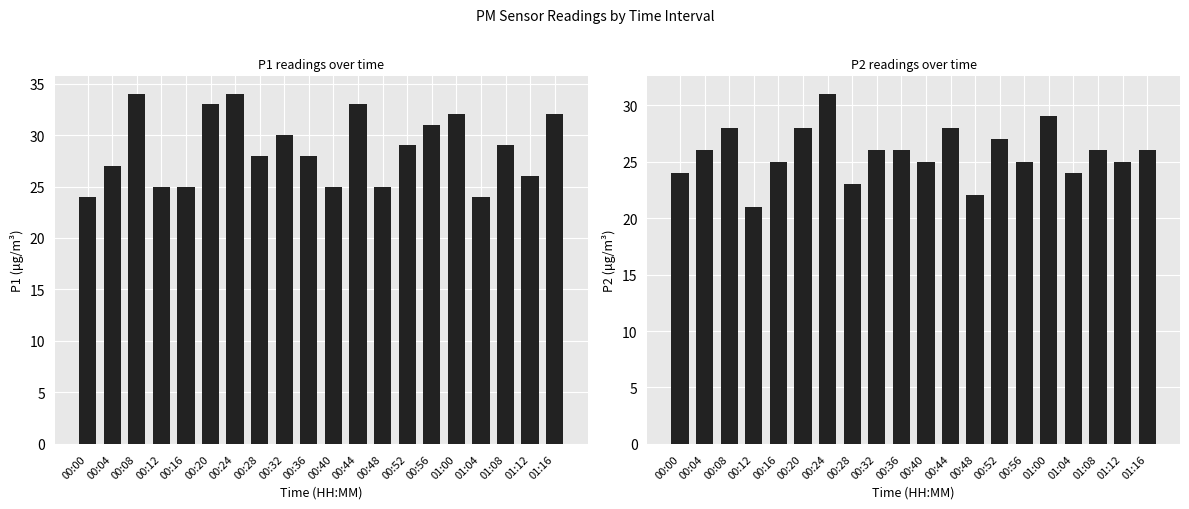

What position from the right is 00:24?

14